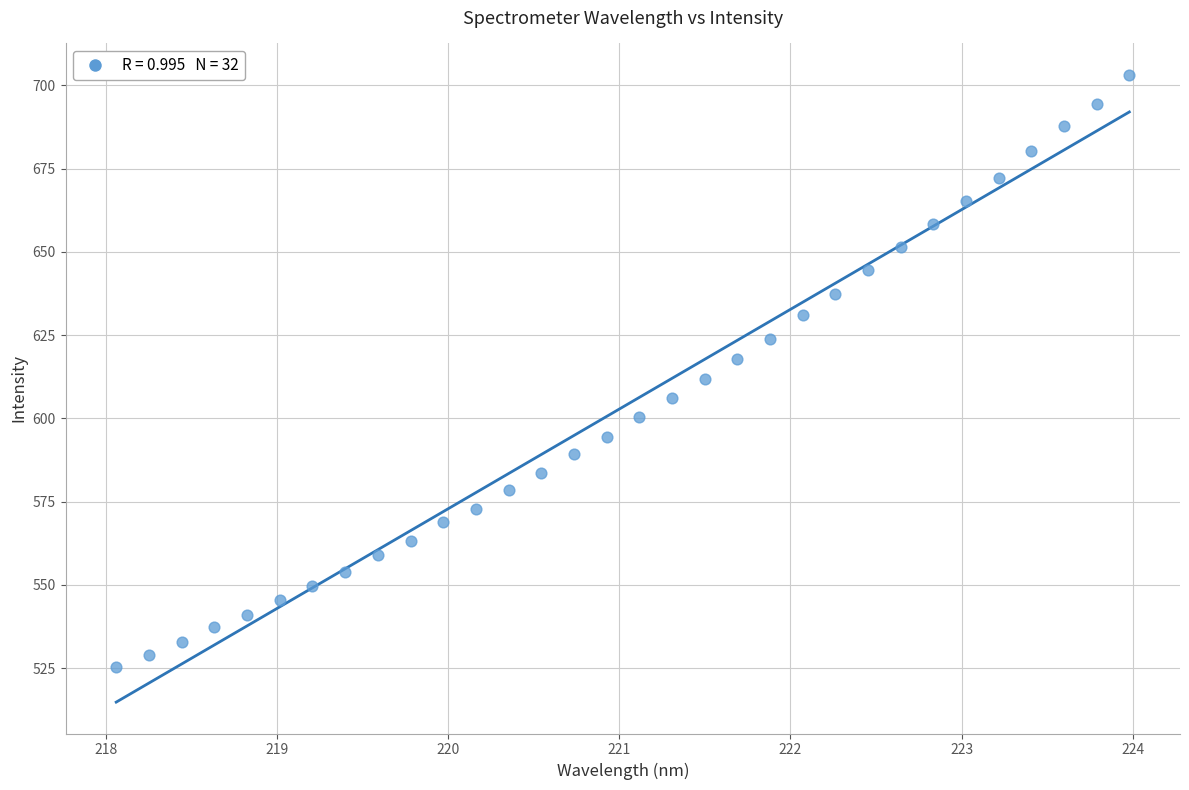

What is the range of X values (max minus min)?

5.9